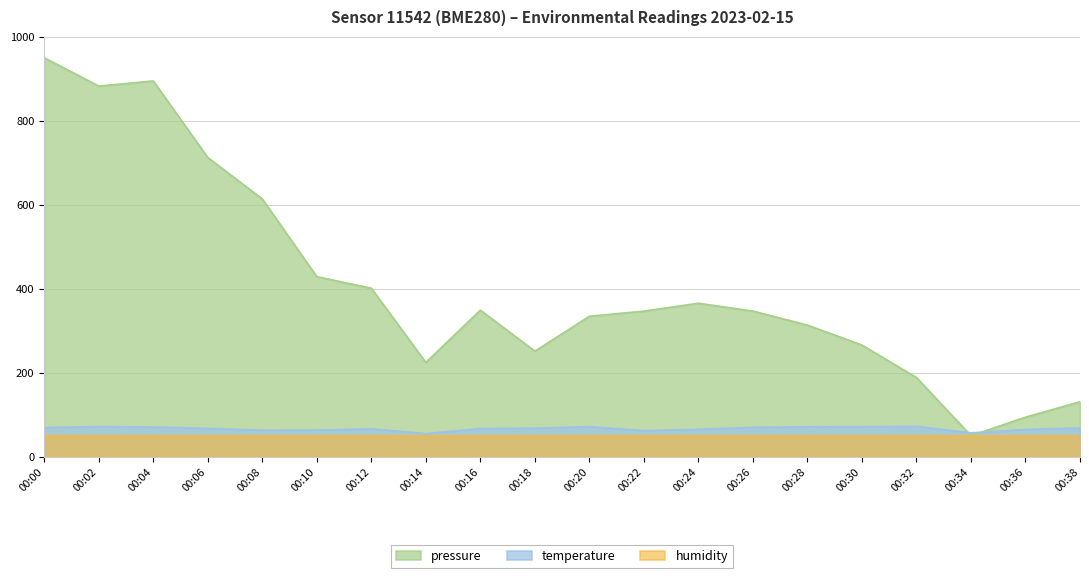

At which category does temperature reach its first local peak?

00:02